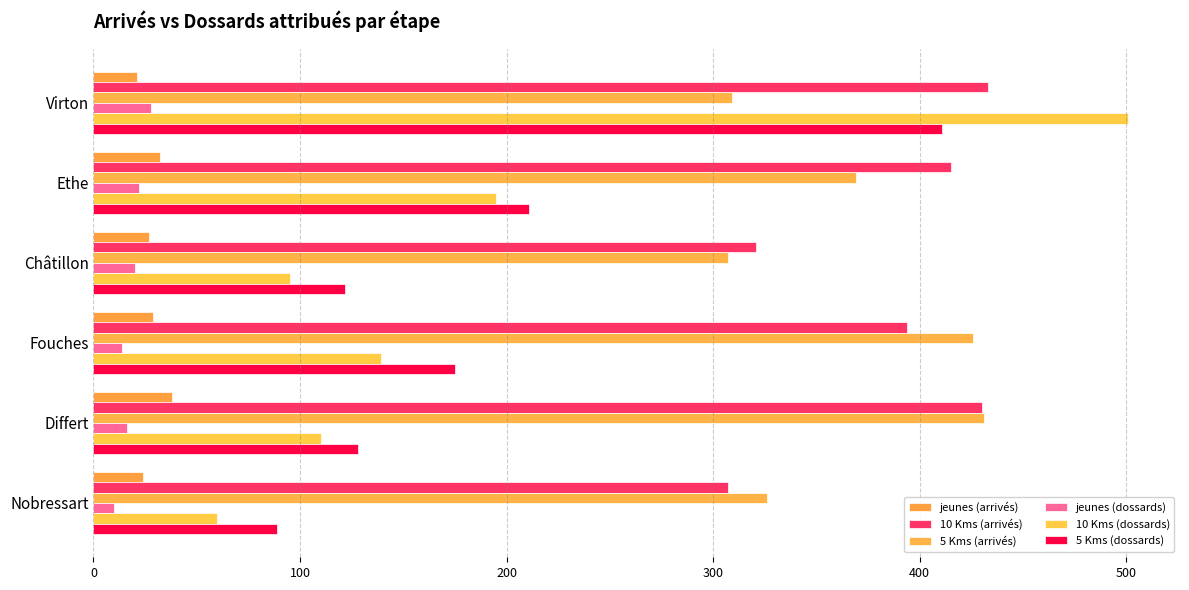

How many data points in jeunes (dossards) are less than 20?

3